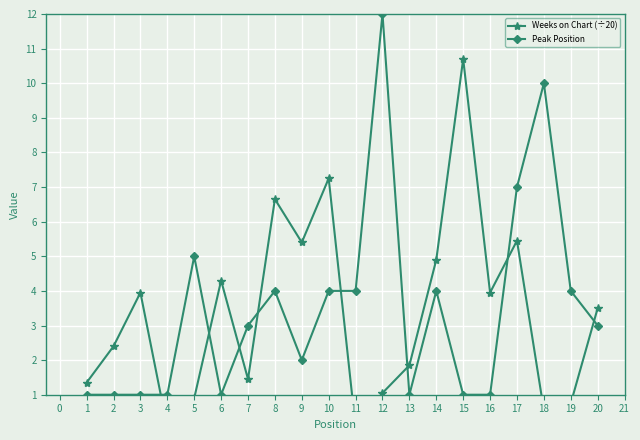

Read the Peak Position value at 5.

5